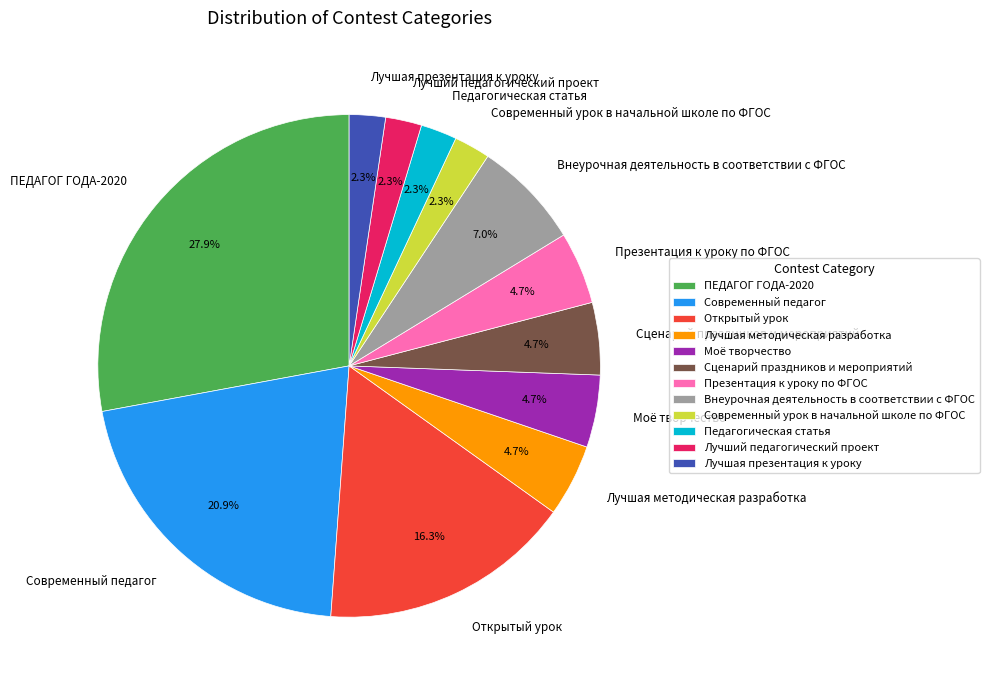

To the nearest percent, what is the difference between the Педагогическая статья and Открытый урок slice percentages?

14%